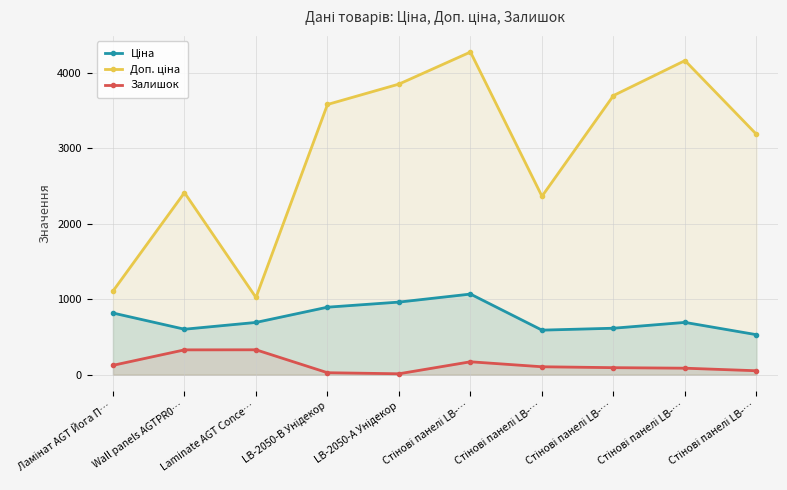

Is the value of Залишок at Ламінат AGT Йога П… greater than the value of Доп. ціна at Стінові панелі LB-…?

No